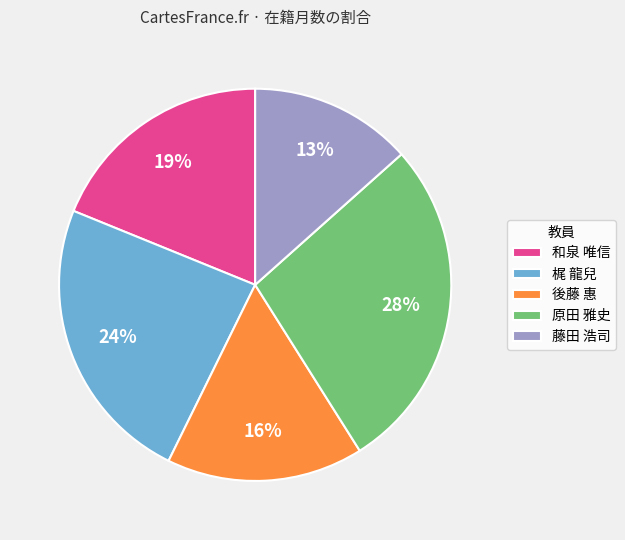

The 梶 龍兒 slice represents 24% of the pie. True or false?

True